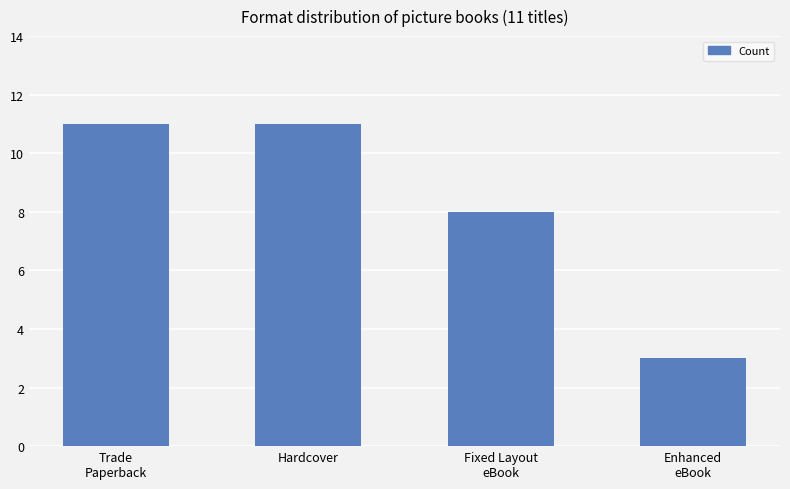

How many data points does each series have?

4